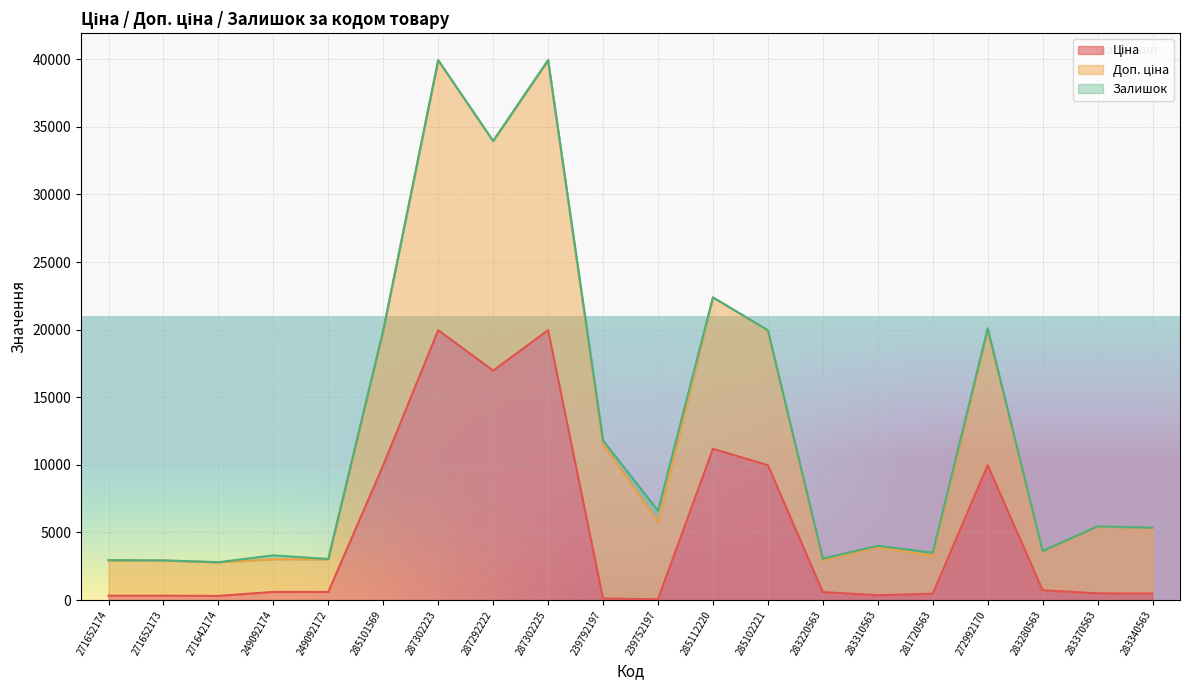

What is the value of the Ціна point at the 20th from the left?

485.4